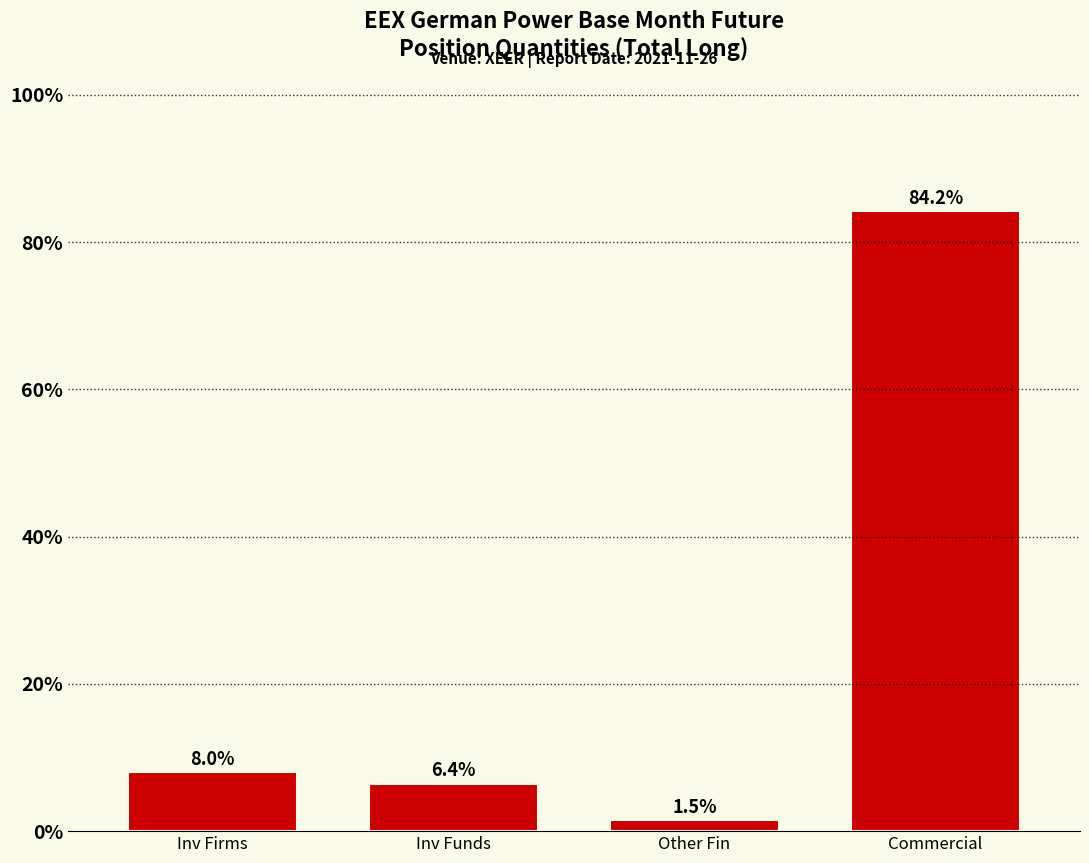

Reading right to left, what are all the values shown in this chart?

Commercial=84.2	Other Fin=1.5	Inv Funds=6.4	Inv Firms=8.0